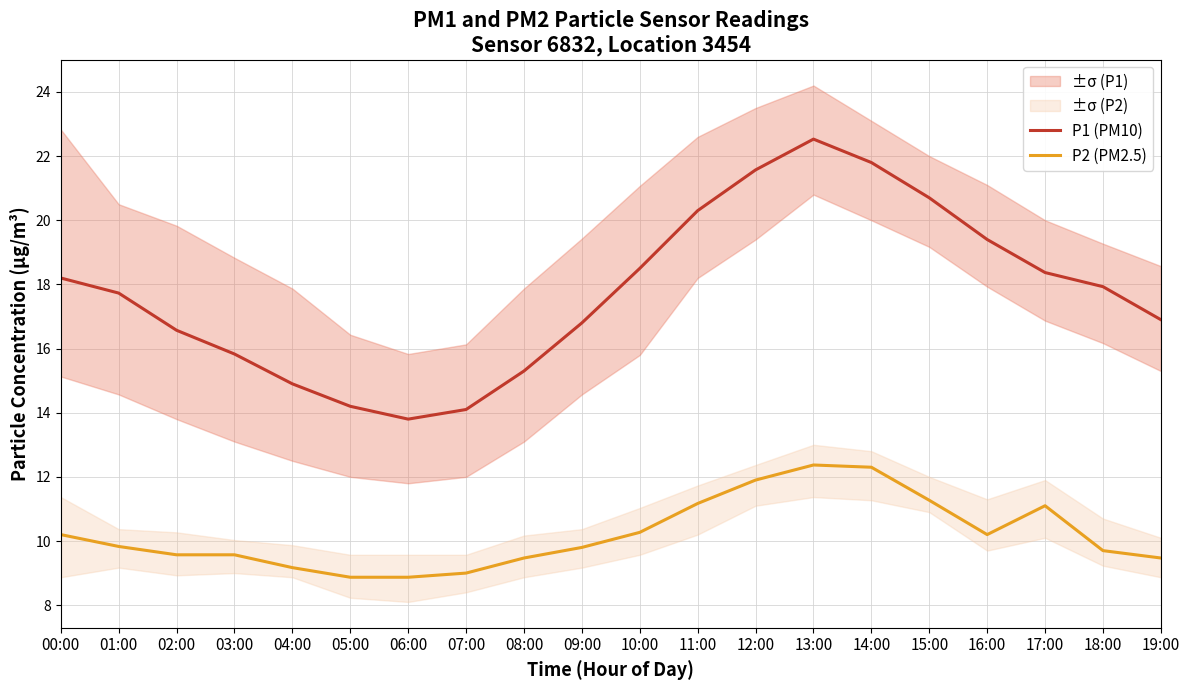

How many lines are shown in the chart?

2